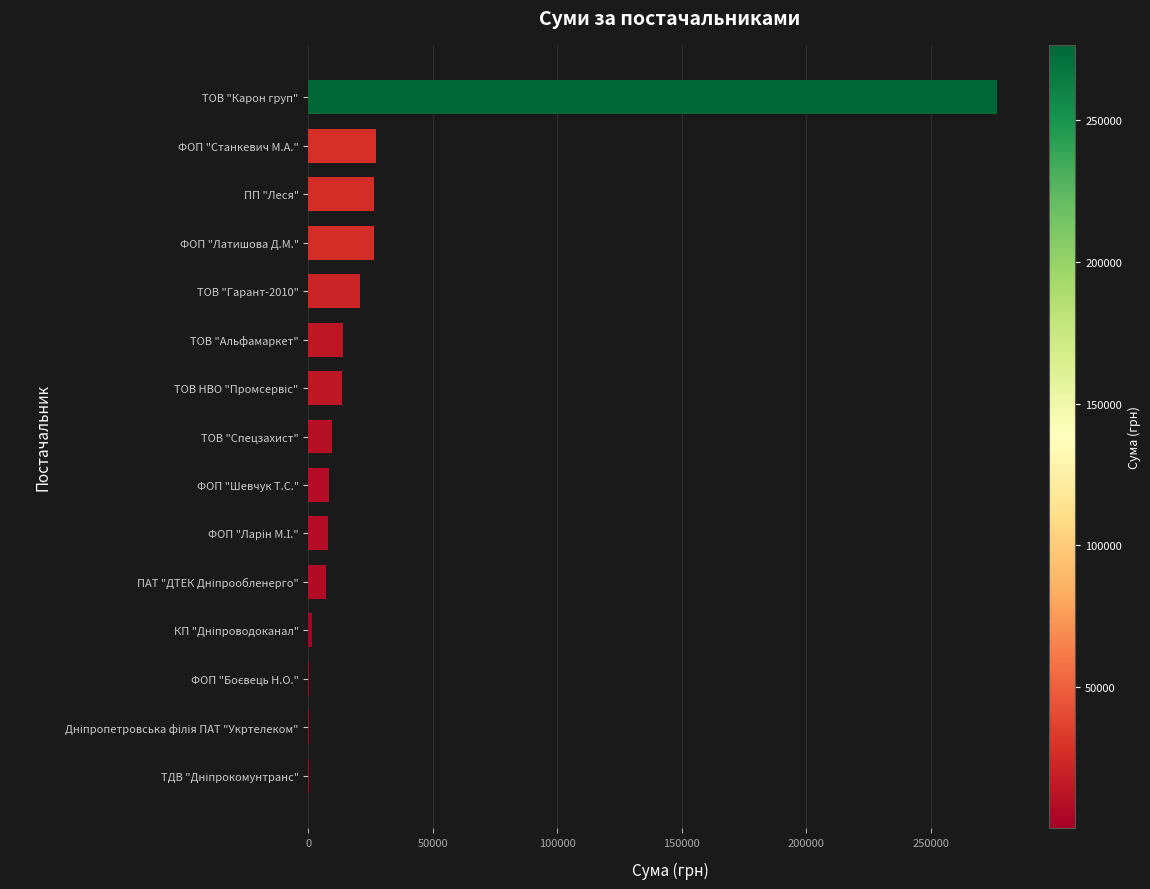

What is the greatest value displayed?

276654.8